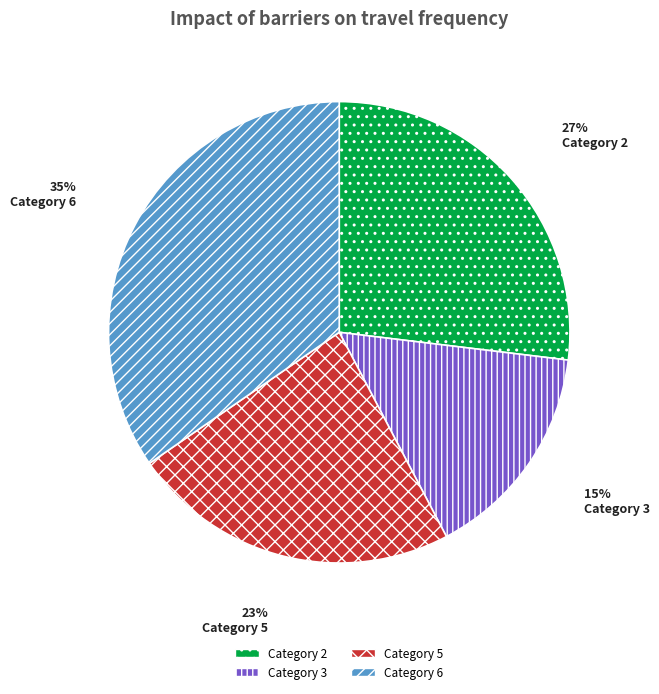

The Category 5 slice represents 17% of the pie. True or false?

False